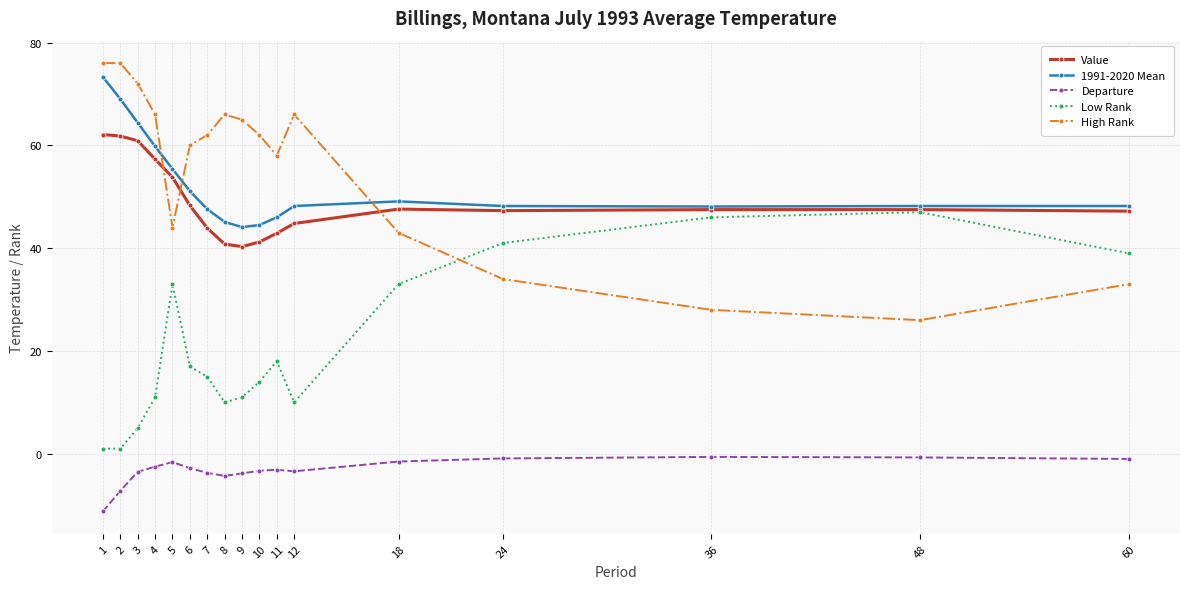

True or false: High Rank has more than 1 points higher than both neighbors.

True